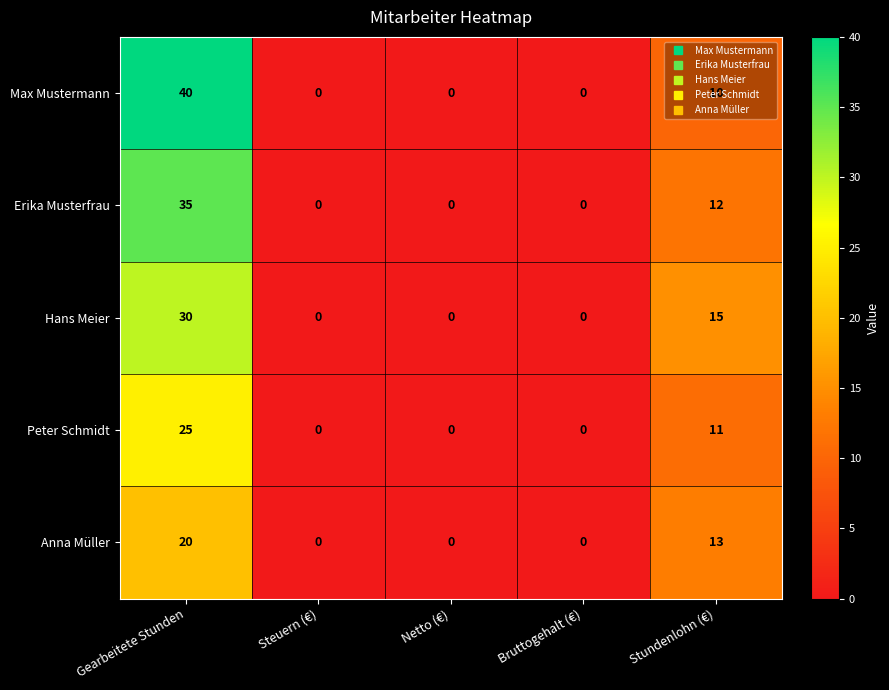

At Gearbeitete Stunden, list the series in order from largest to smallest.

Max Mustermann, Erika Musterfrau, Hans Meier, Peter Schmidt, Anna Müller